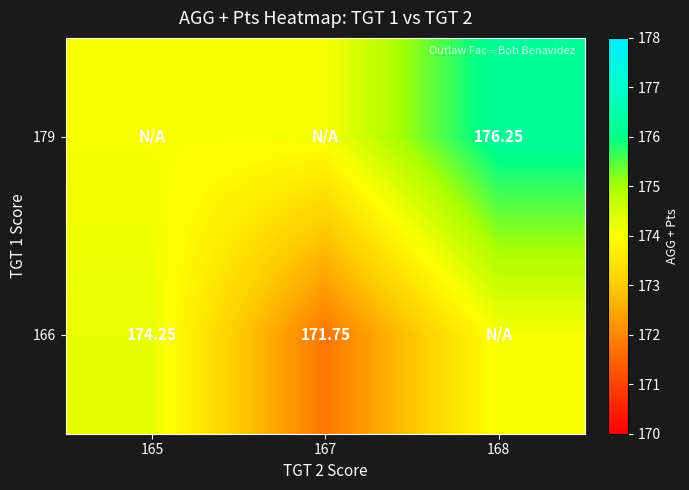

List the series in order of their overall mean, lowest first.

166, 179